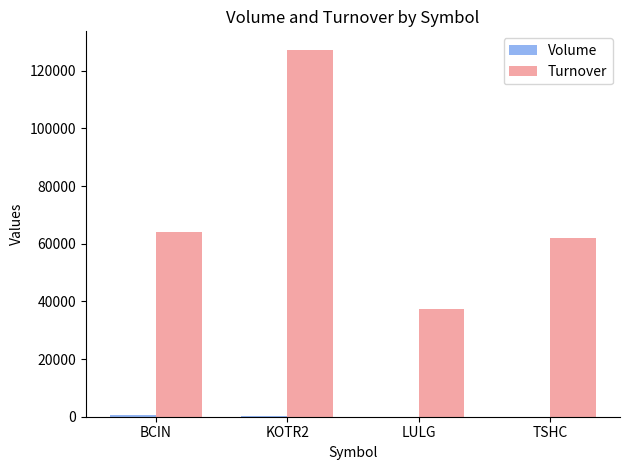

The value of Turnover at LULG is 57337. True or false?

False